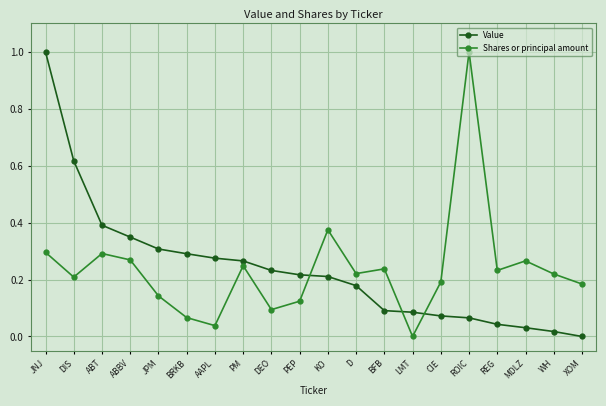

Which series changed the most between DIS and MDLZ?

Value